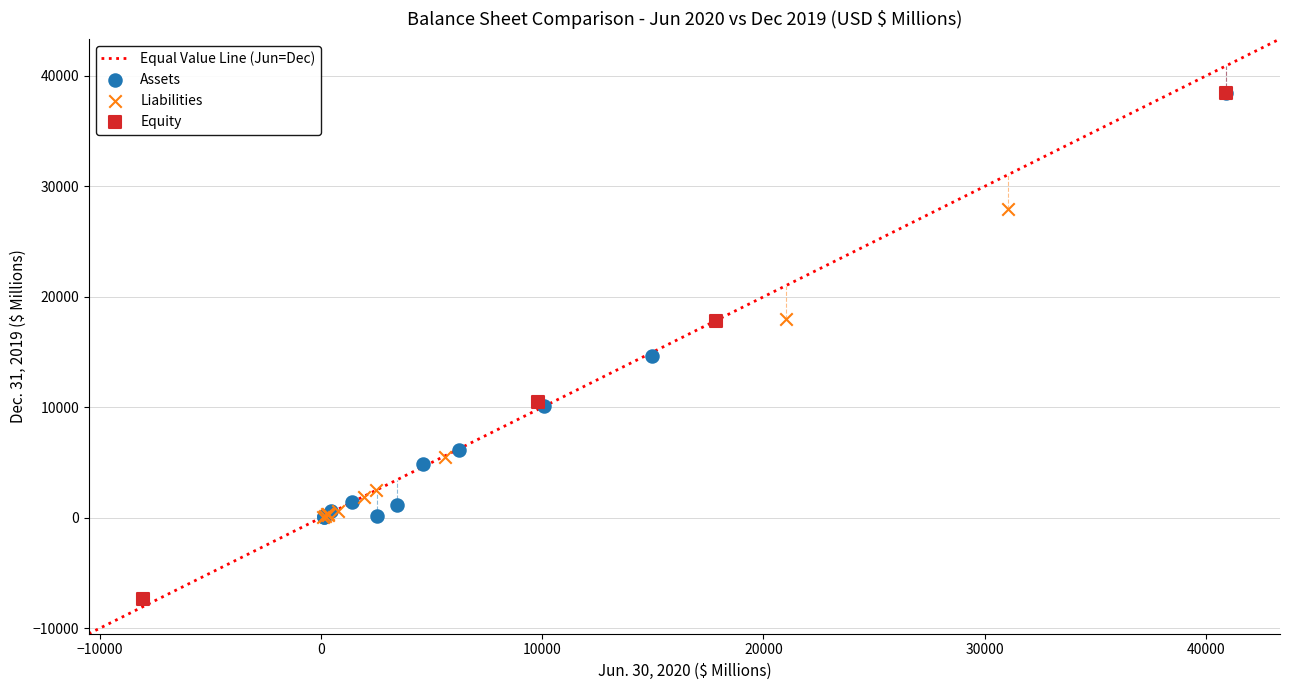

Which series reaches the minimum Y coordinate?

Equity